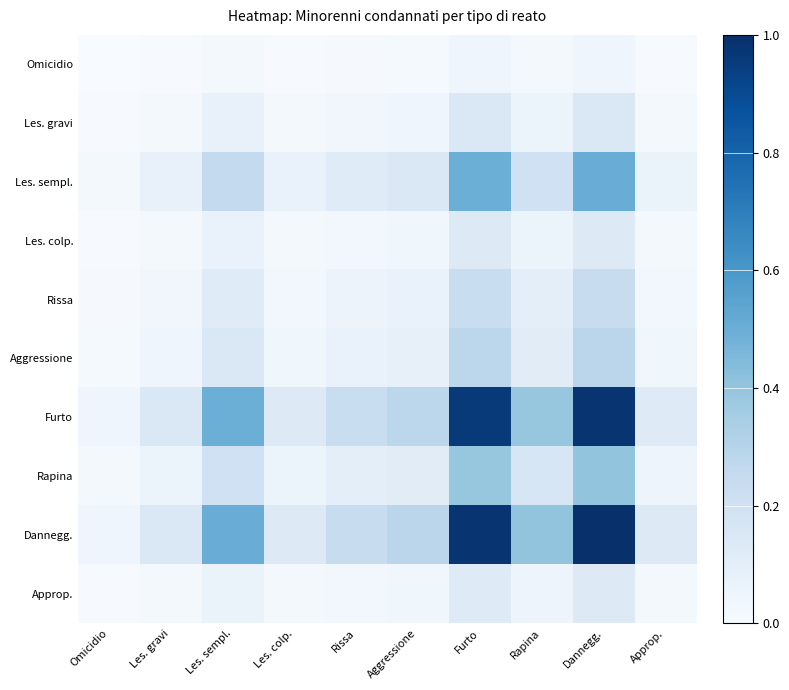

At how many categories does at least one series exceed 0?

10